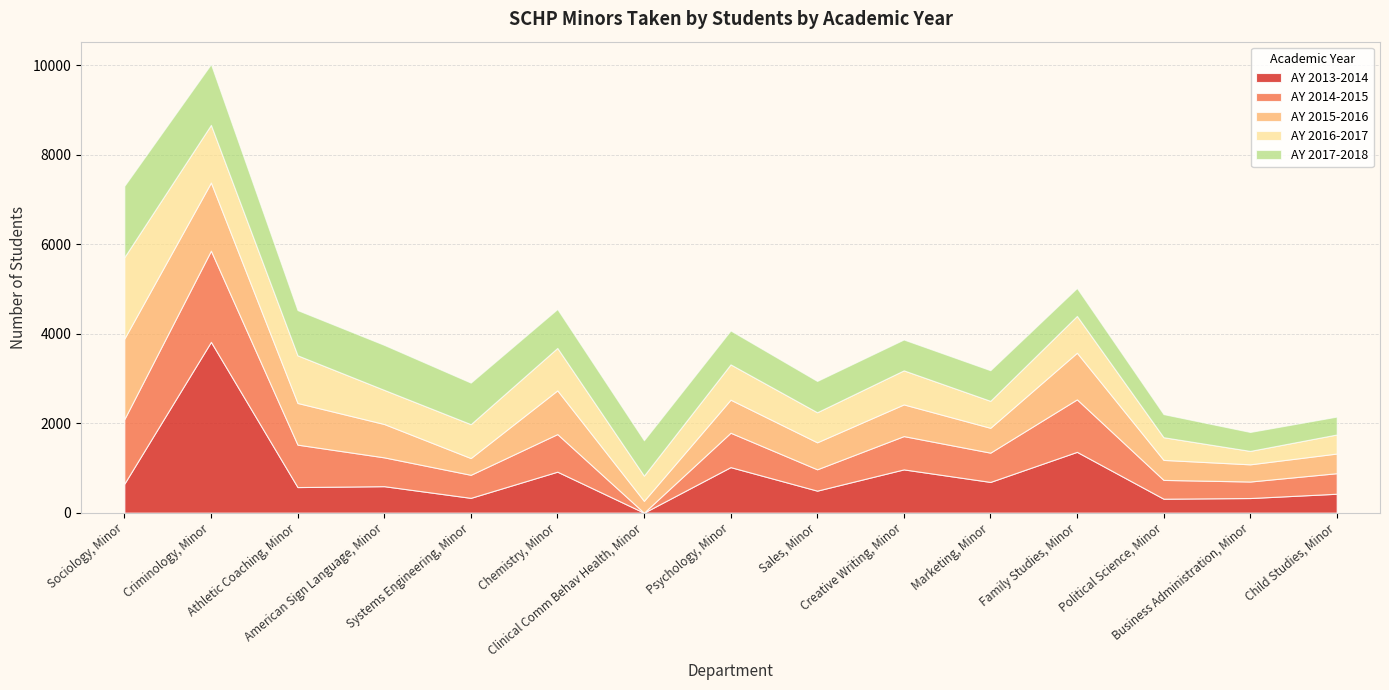

How many data points does each series have?

15